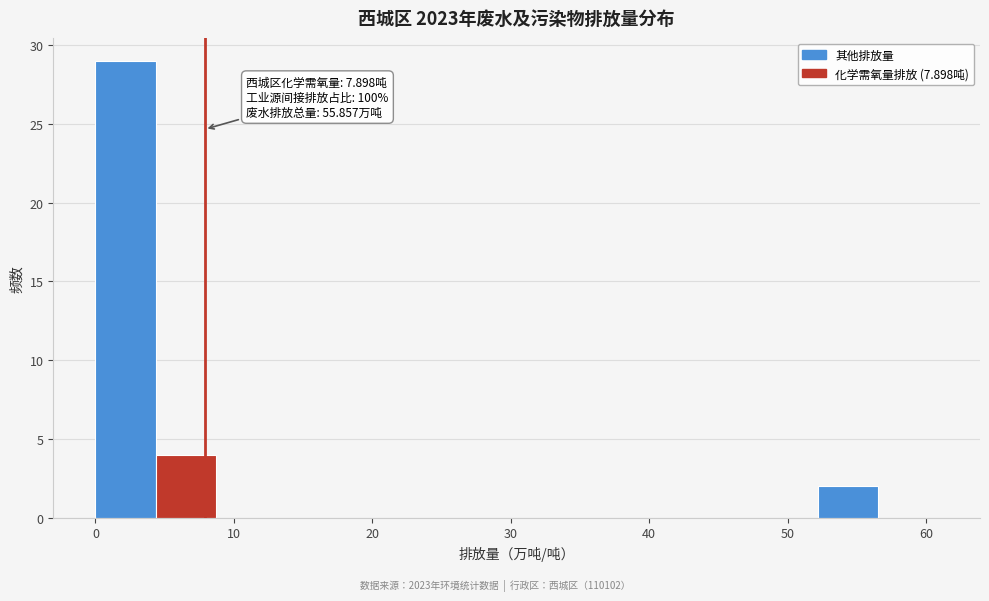

Which range on the x-axis has the tallest bar?

0 to 4